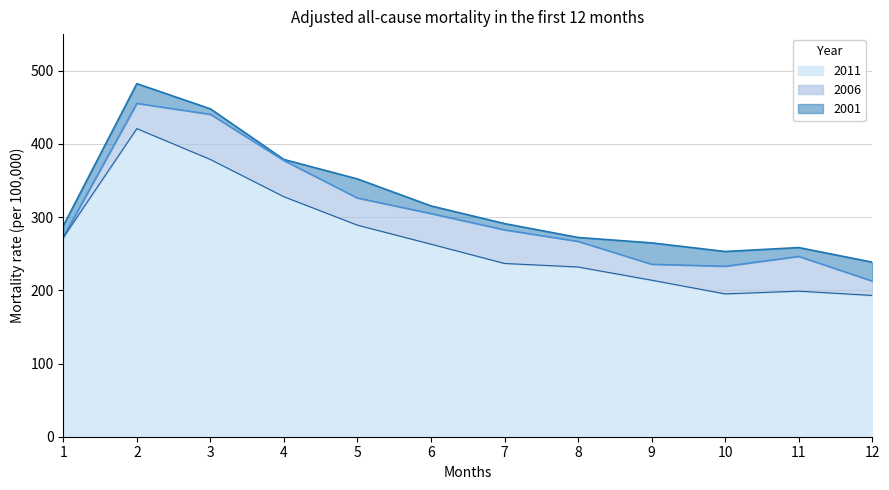

True or false: 2006 and 2011 intersect in this chart.

False